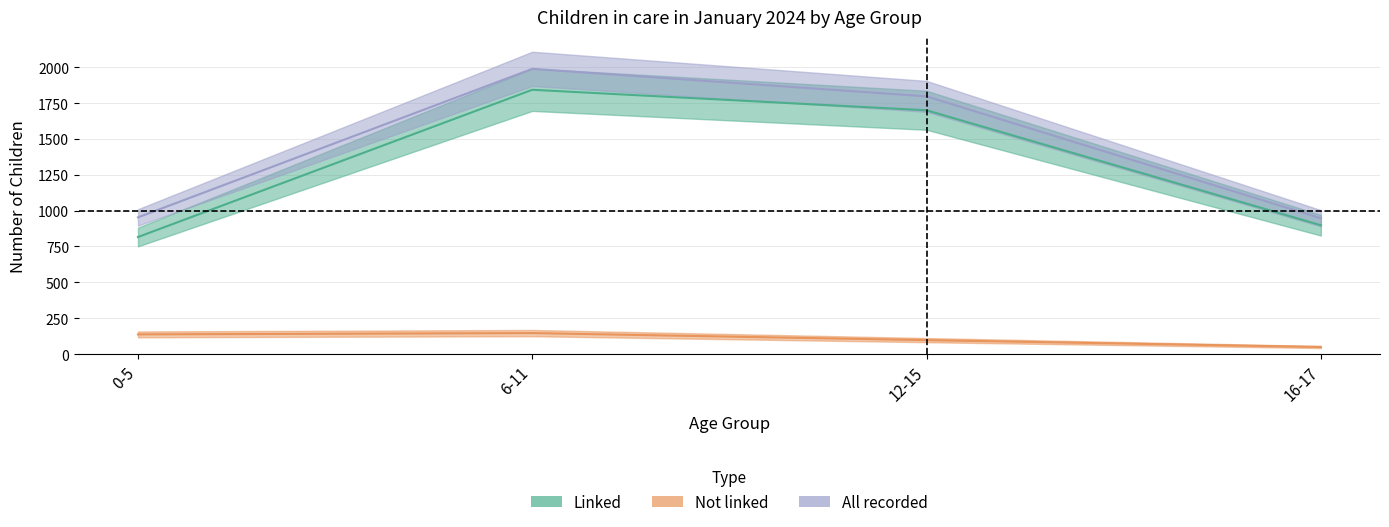

What is the greatest value displayed?

1989